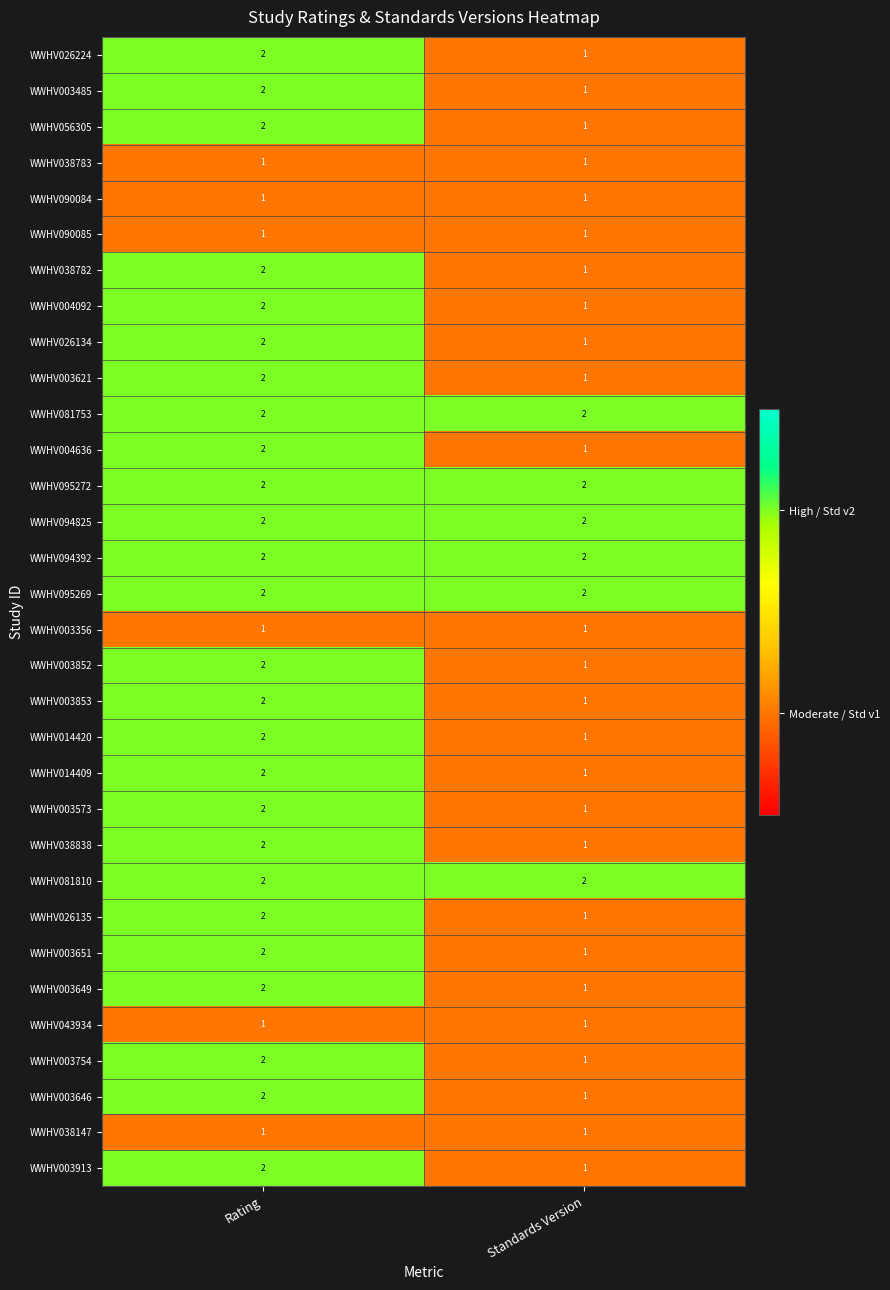

True or false: WWHV038782 has a value of 2 at Rating.

True